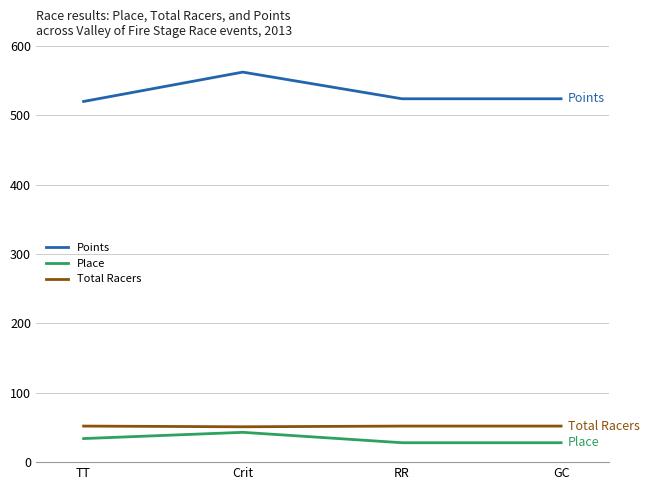

Between Crit and GC, which series saw the biggest shift?

Points